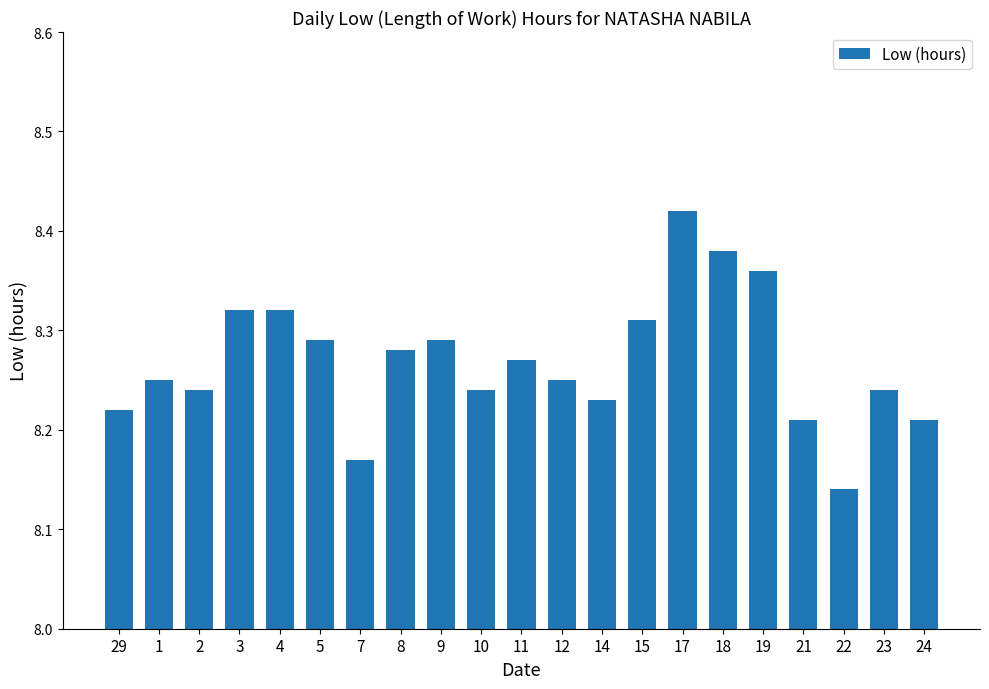

How many categories are shown in the chart?

21